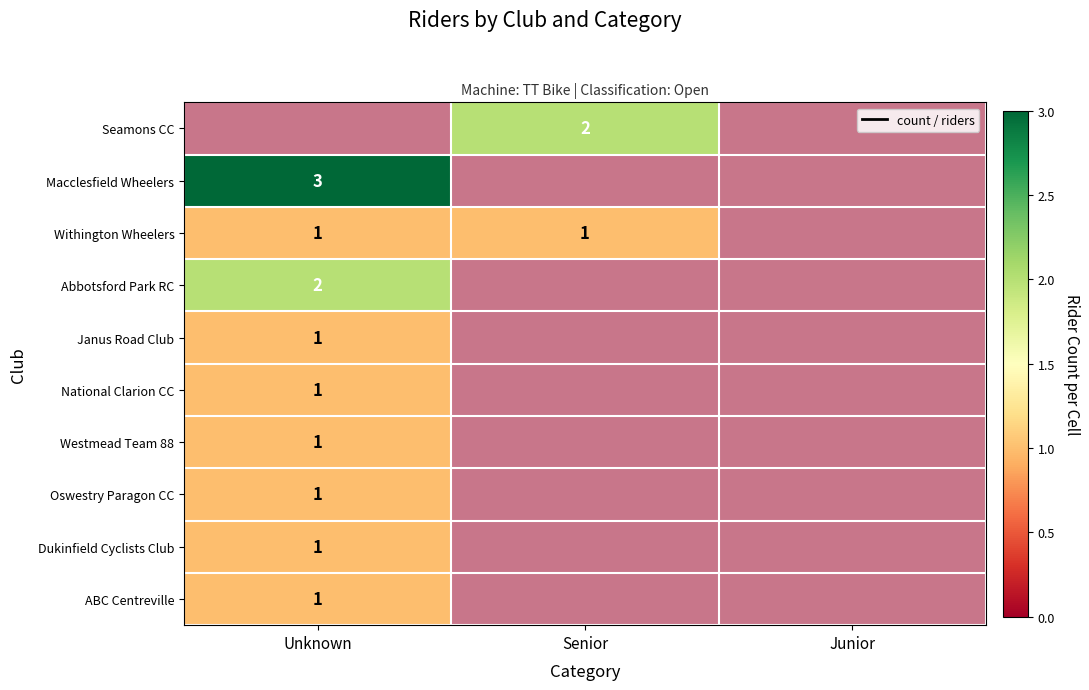

Which has a higher value, Unknown or Junior?

Junior